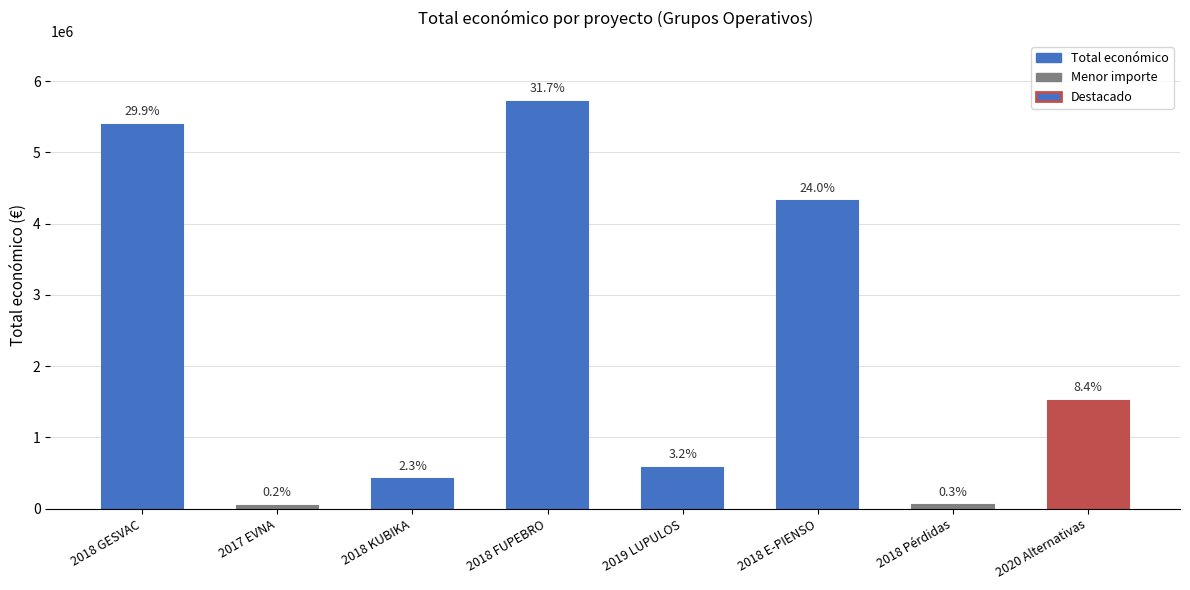

What is the difference between the maximum and minimum values?

5668024